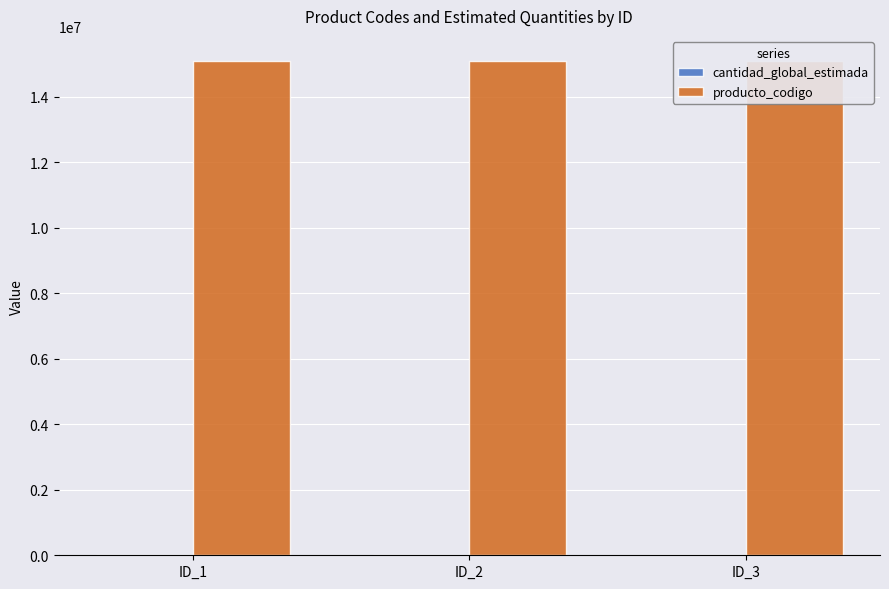

What is the value of the producto_codigo bar at the 1st from the left?

15101505